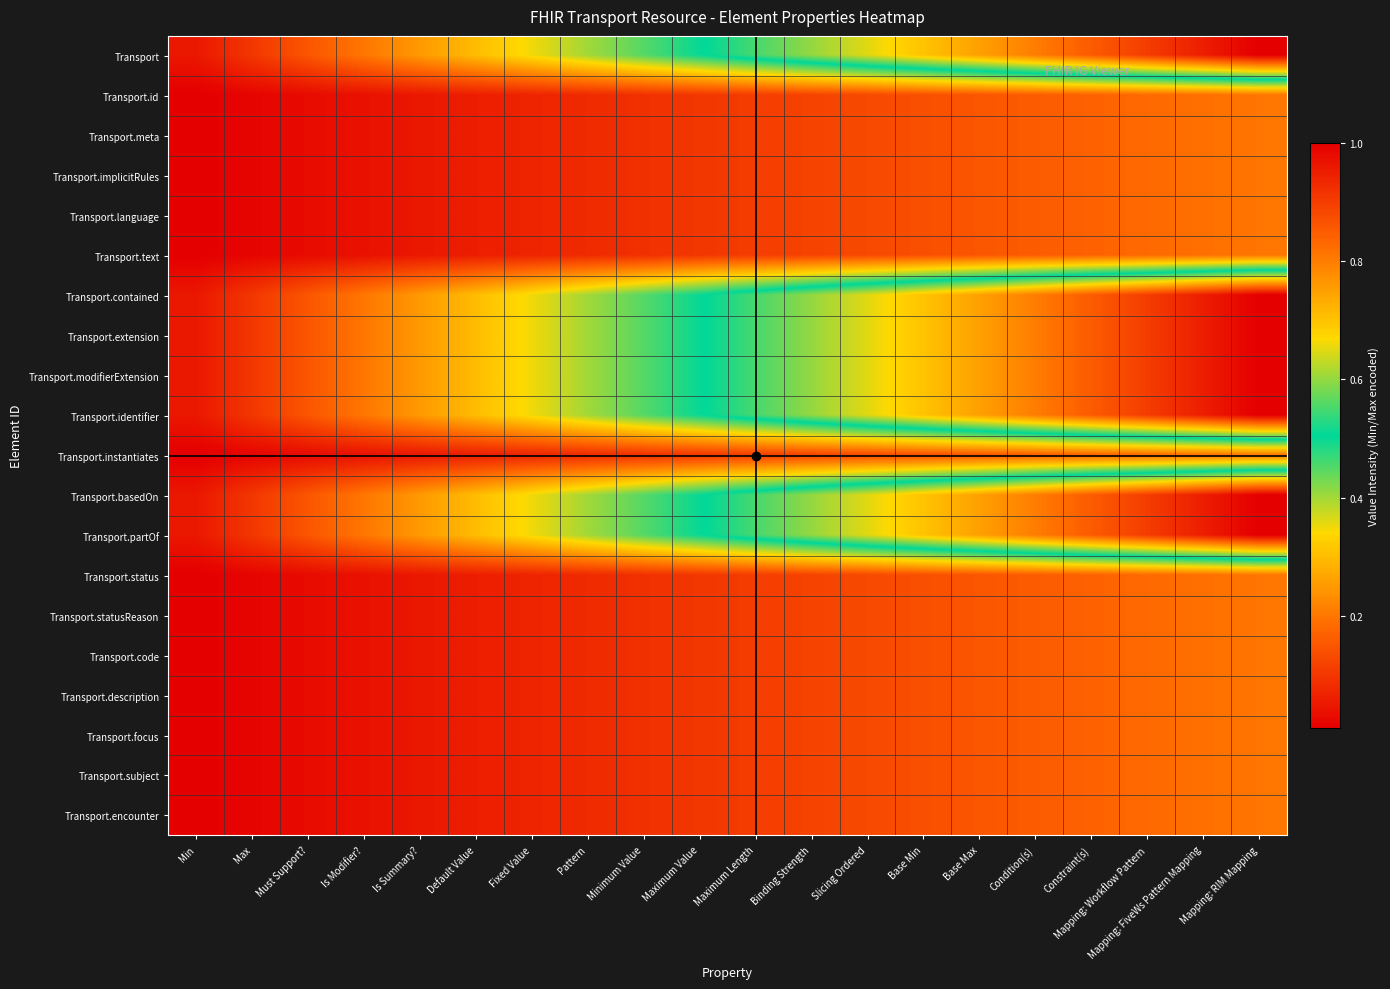

At Mapping: Workflow Pattern, list the series in order from smallest to largest.

Transport.id, Transport.meta, Transport.implicitRules, Transport.language, Transport.text, Transport.instantiates, Transport.status, Transport.statusReason, Transport.code, Transport.description, Transport.focus, Transport.subject, Transport.encounter, Transport, Transport.contained, Transport.extension, Transport.modifierExtension, Transport.identifier, Transport.basedOn, Transport.partOf